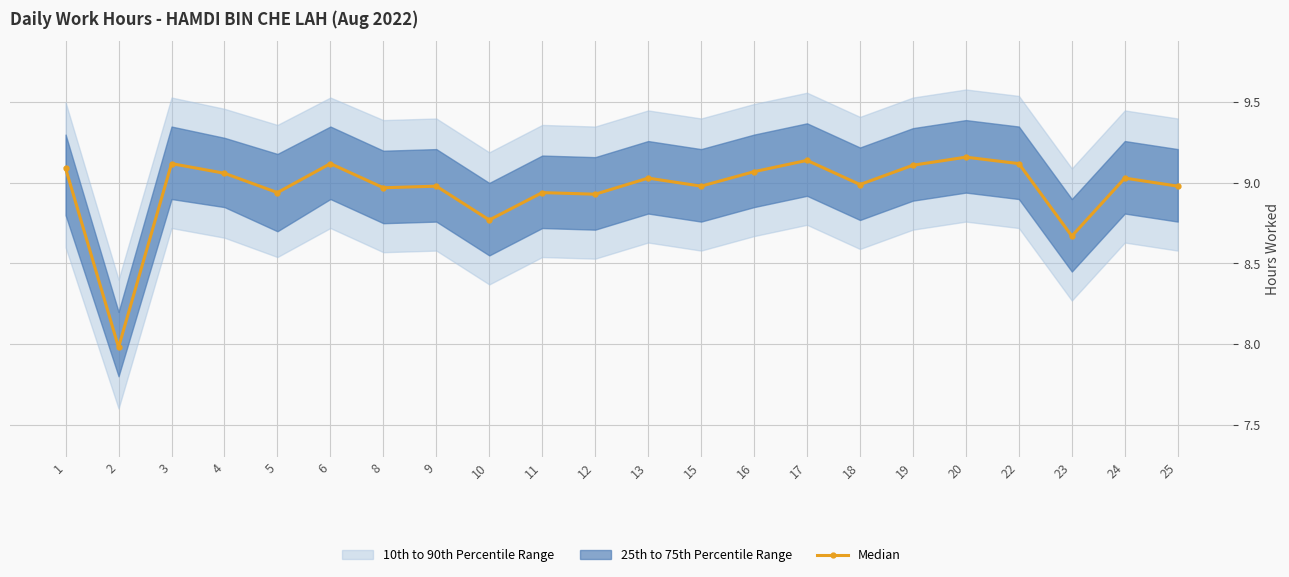

Between 2 and 3, which is larger?

3